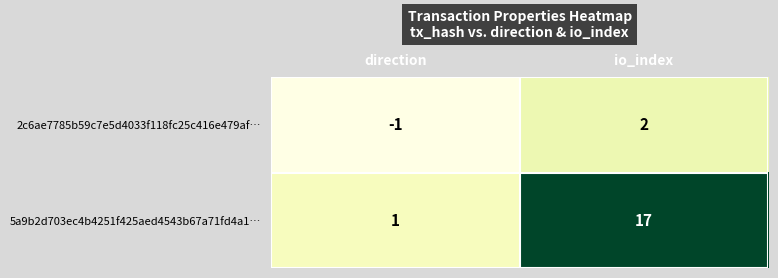

The value of 5a9b2d703ec4b4251f425aed4543b67a71fd4a1… at direction is 2. True or false?

False